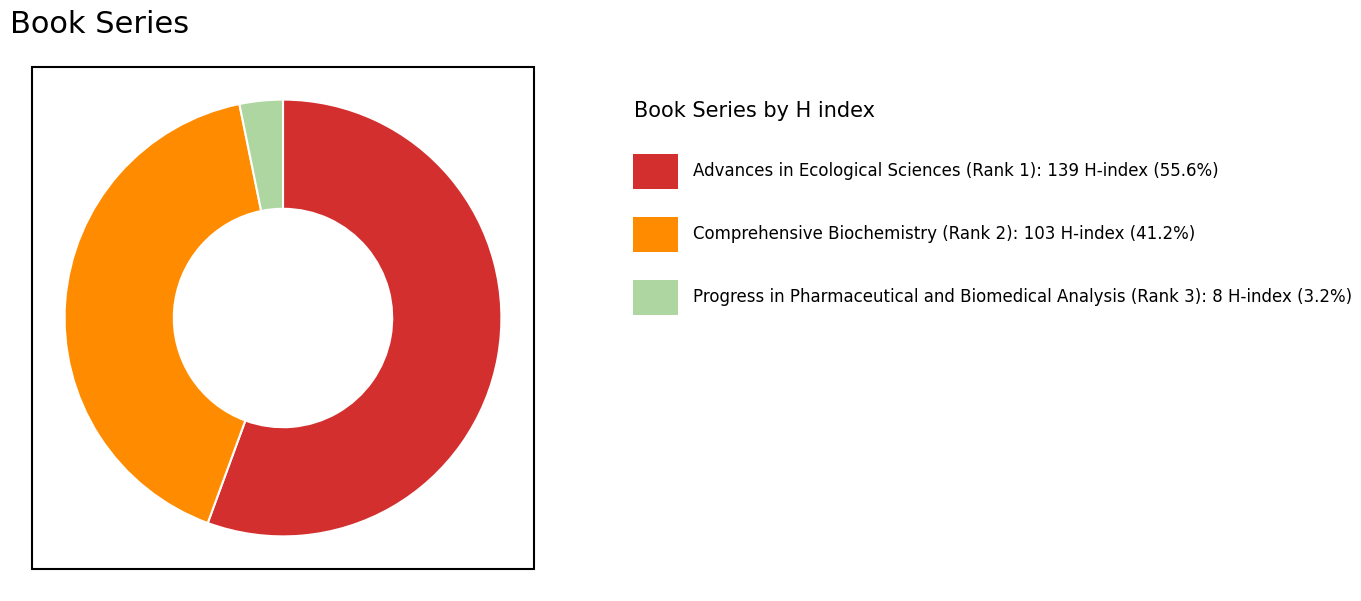

Is there a majority slice in this chart?

Yes